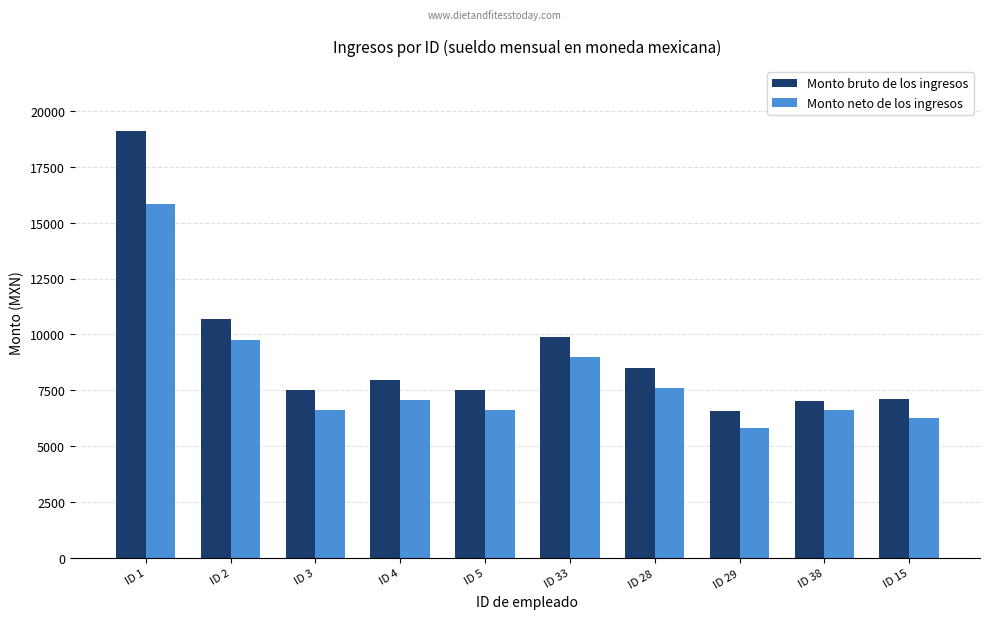

What position from the right is ID 28?

4